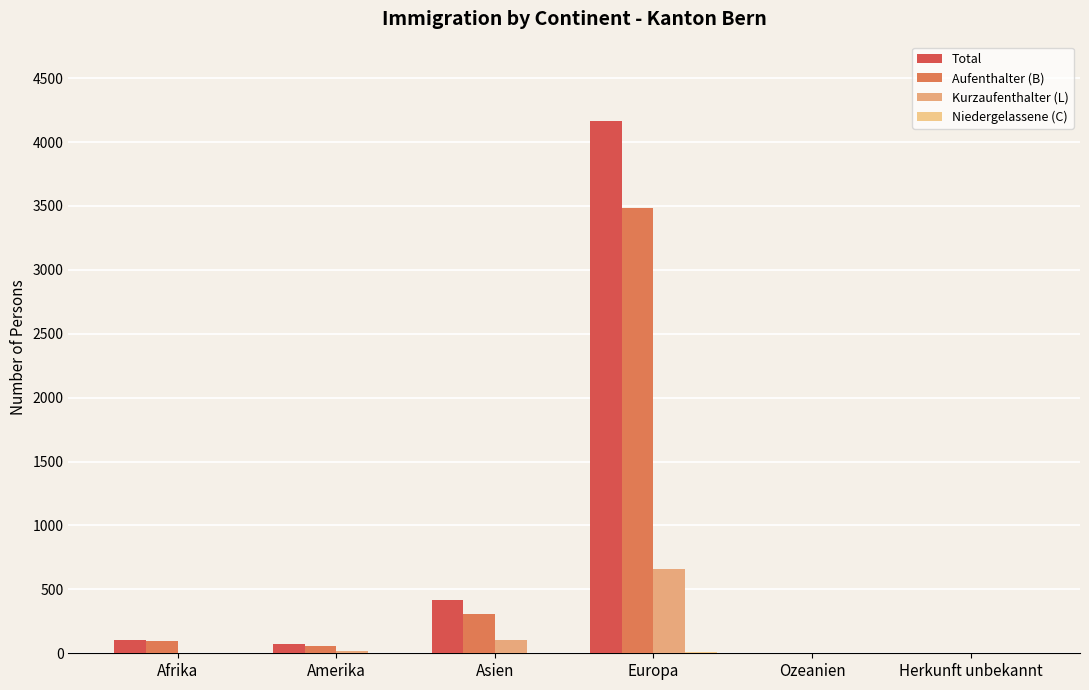

Reading left to right, transcribe all the data shown in this chart.

Total: 103	72	417	4161	6	6
Aufenthalter (B): 98	56	309	3486	4	6
Kurzaufenthalter (L): 5	15	106	663	2	0
Niedergelassene (C): 0	1	2	12	0	0